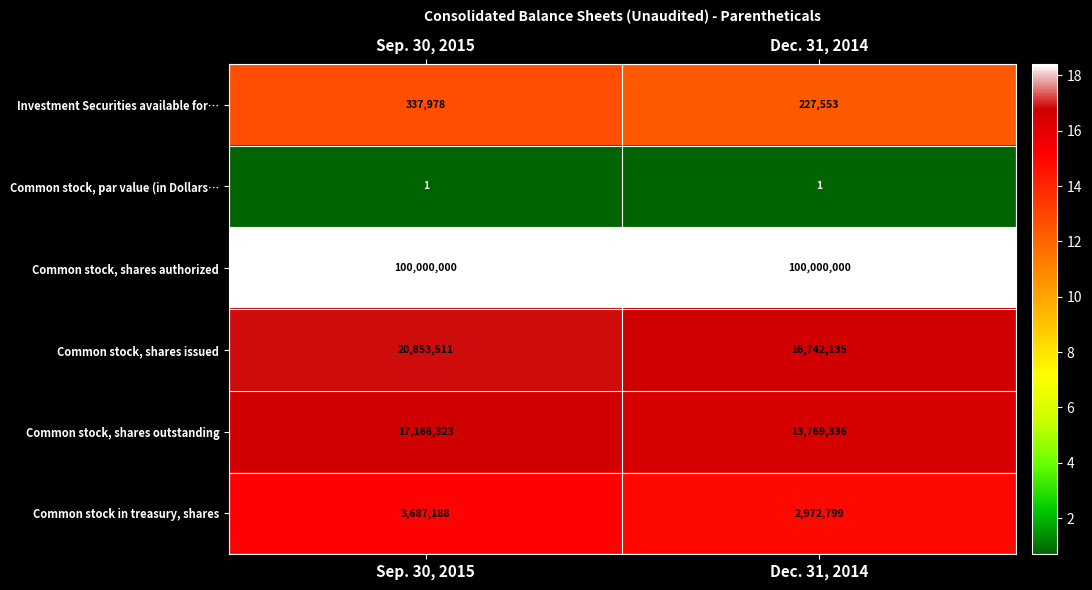

Is the value of Investment Securities available for… at Dec. 31, 2014 greater than the value of Common stock, shares authorized at Sep. 30, 2015?

No